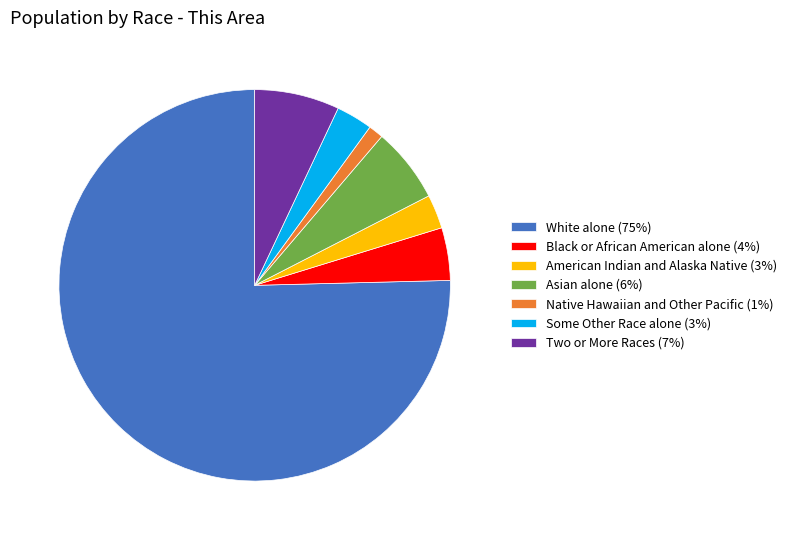

What is the smallest slice in the pie chart?

Native Hawaiian and Other Pacific